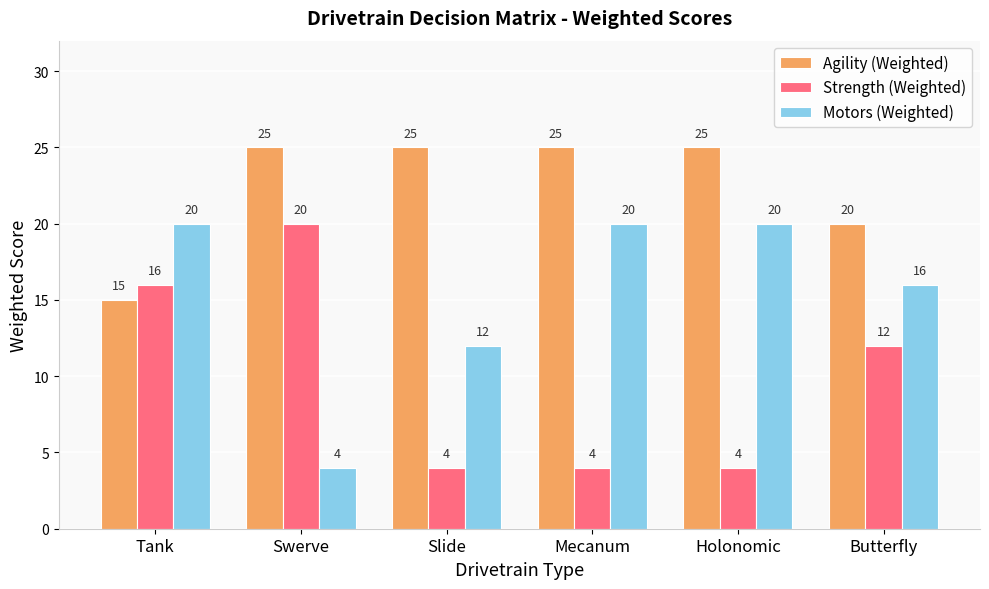

Is the value of Motors (Weighted) at Swerve greater than the value of Agility (Weighted) at Slide?

No